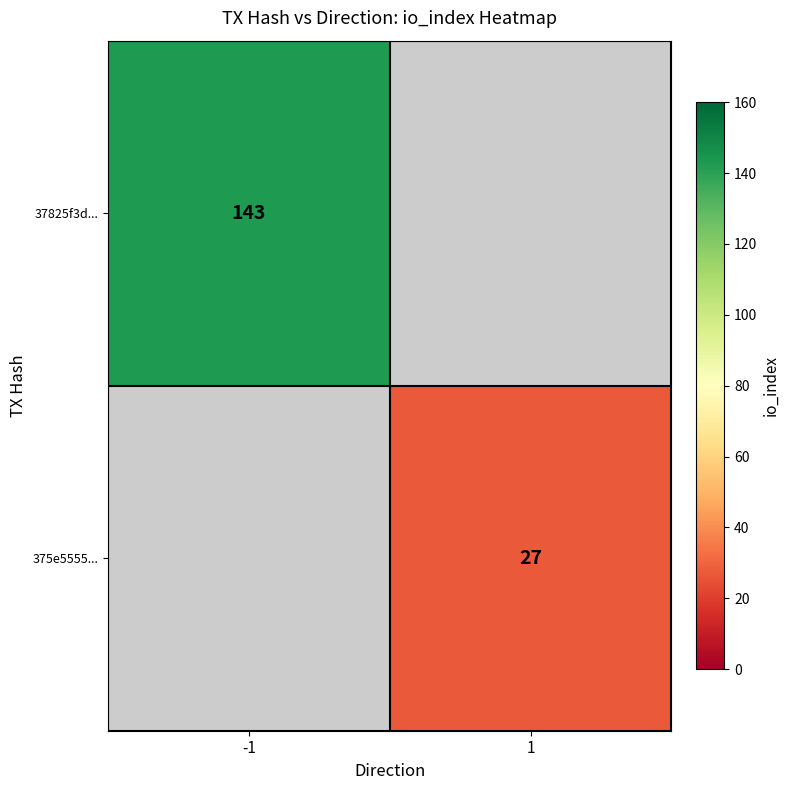

Is it true that 37825f3d... equals 143 at -1?

True